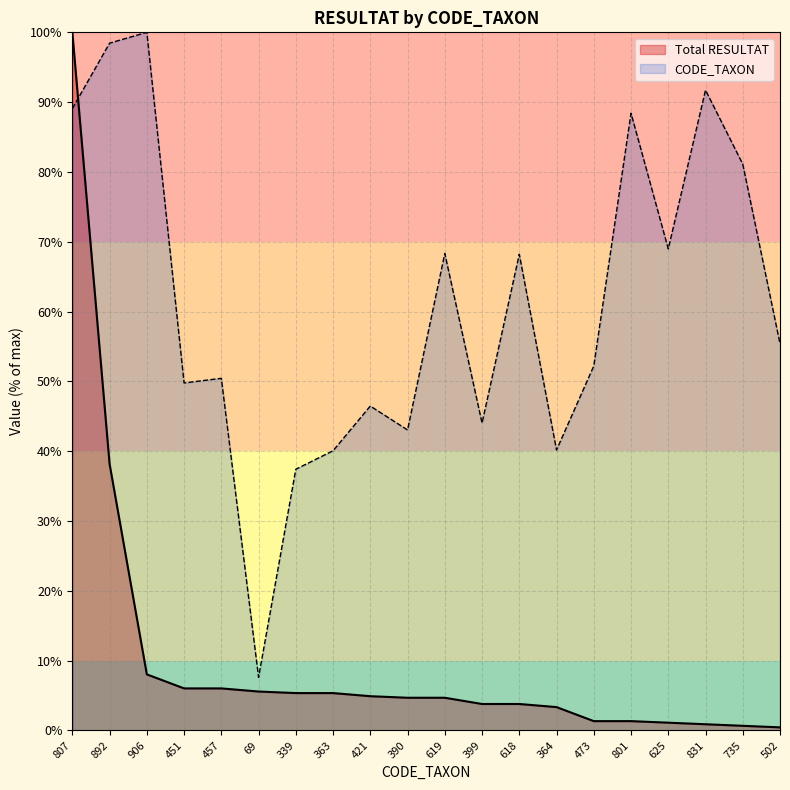

Which series ends up on top after the final intersection of CODE_TAXON and Total RESULTAT?

CODE_TAXON